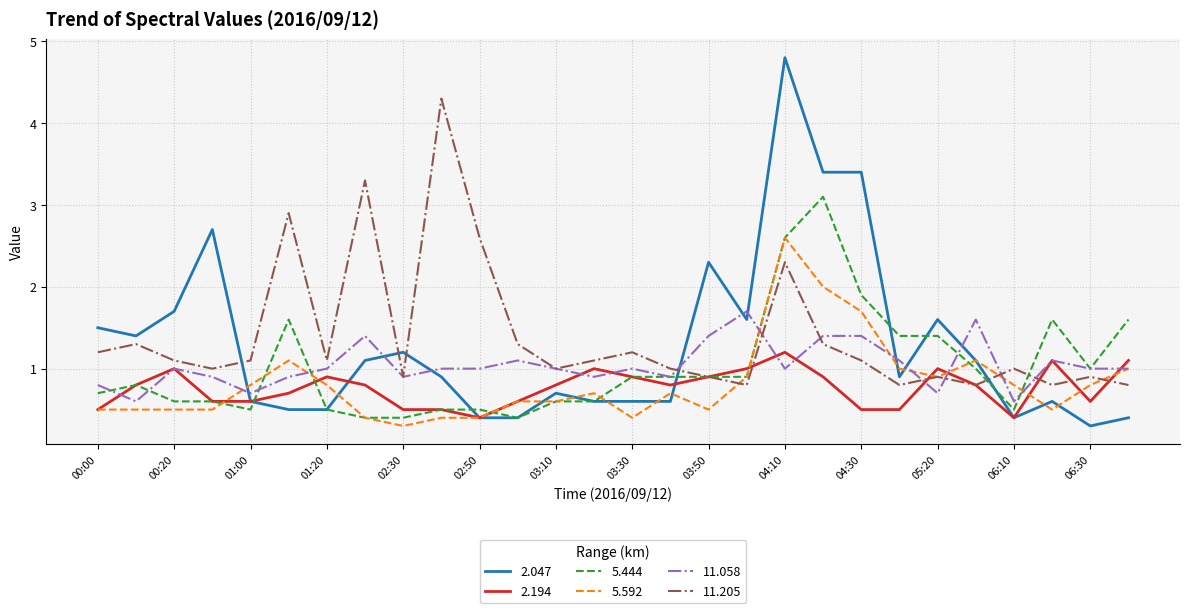

What is the difference between the second highest and second lowest values in the 5.444 series?

2.2